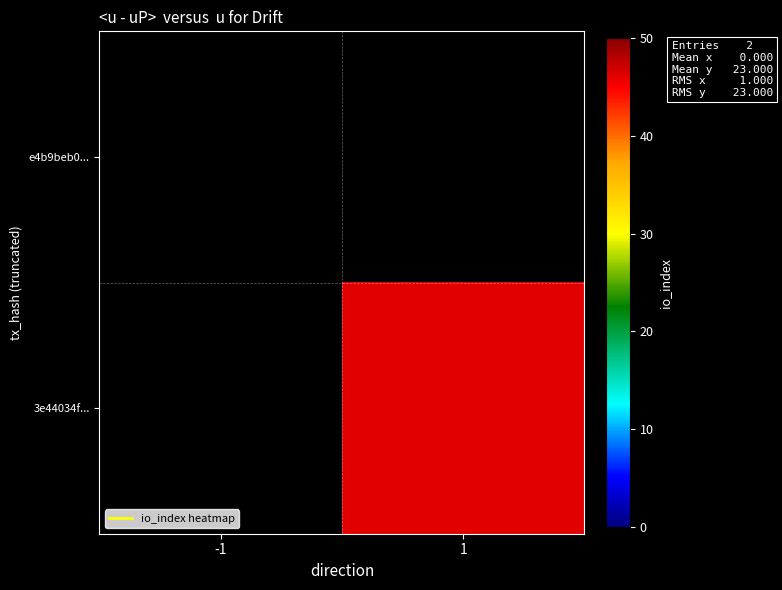

Rank the series at -1 from lowest to highest value.

e4b9beb0..., 3e44034f...